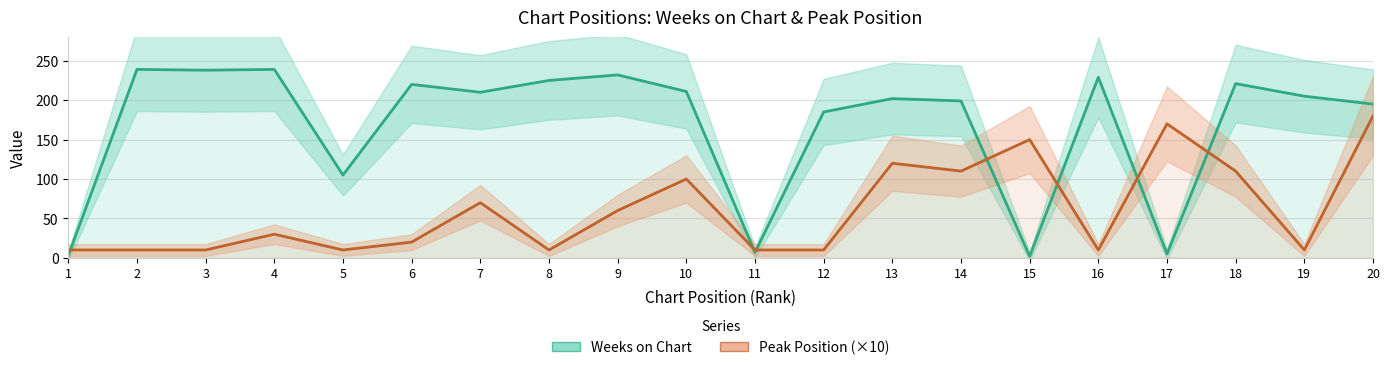

Between 2 and 14, which is larger?

2